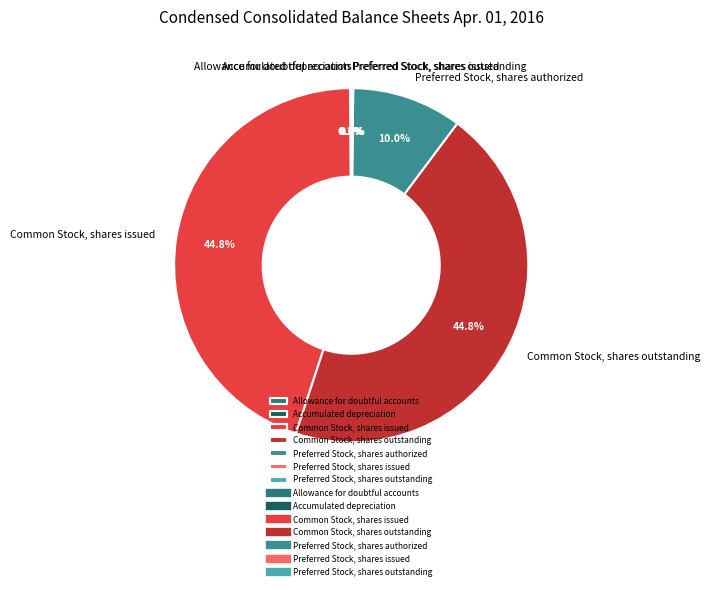

Is there a majority slice in this chart?

No